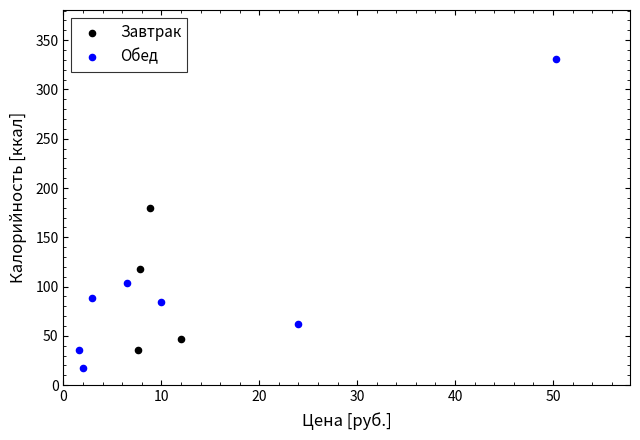

Which series contains the lowest Y value?

Обед